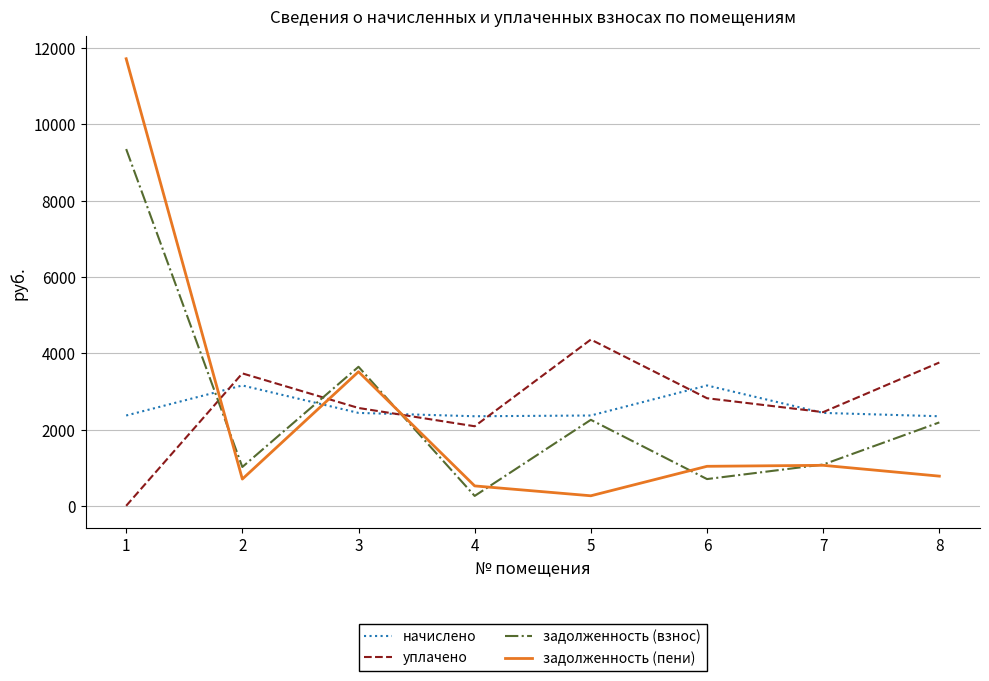

How many values in the задолженность (взнос) series exceed 2185?

4